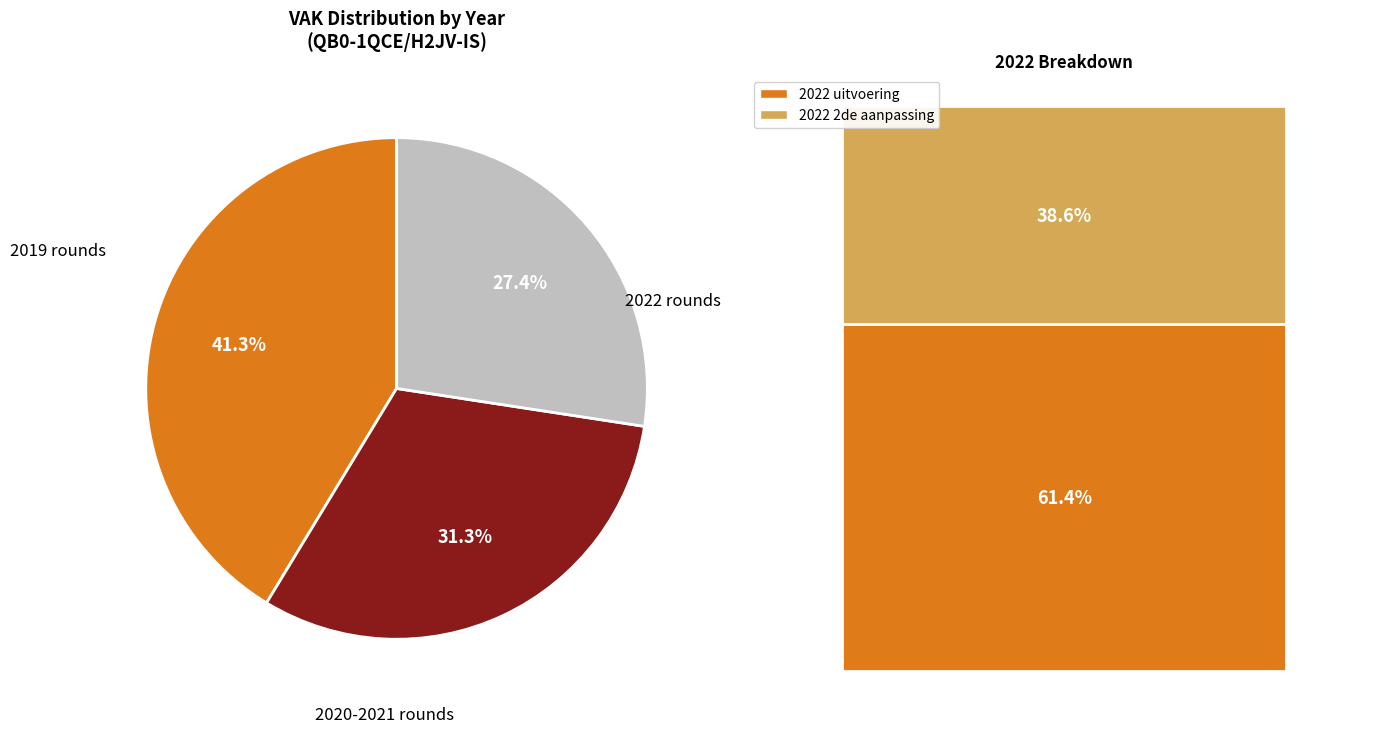

Does any single category account for the majority?

No